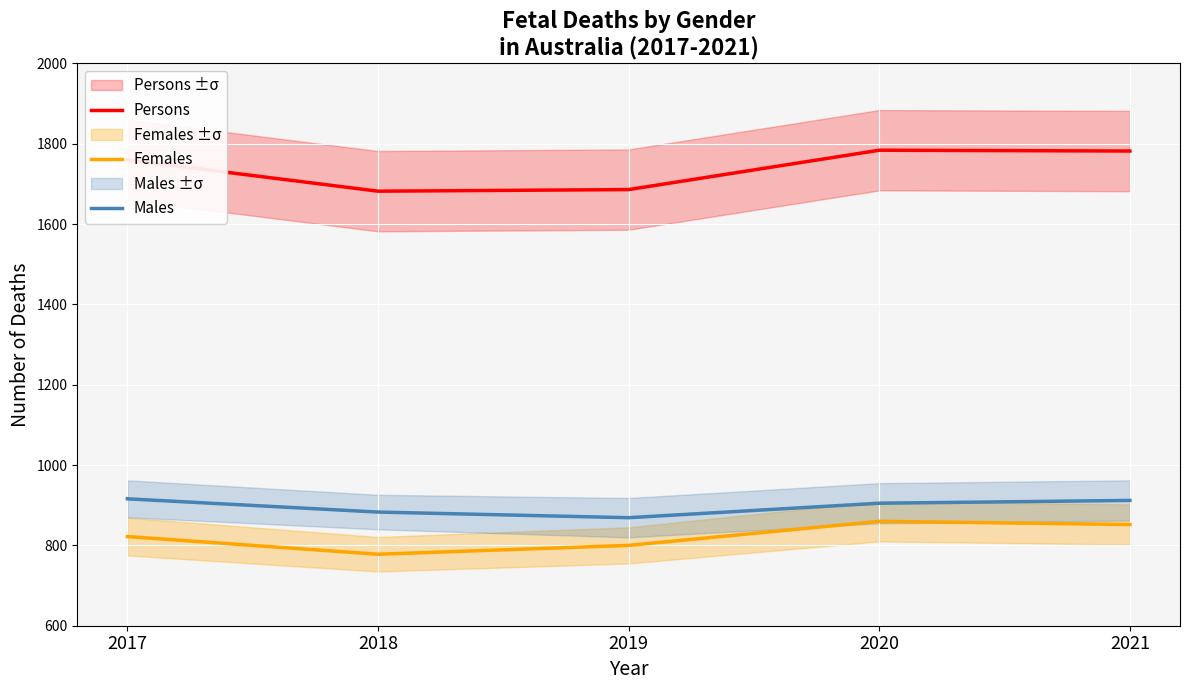

Reading right to left, transcribe all the data shown in this chart.

Persons: 1782	1784	1686	1682	1760
Females: 852	860	800	778	822
Males: 912	905	869	883	916